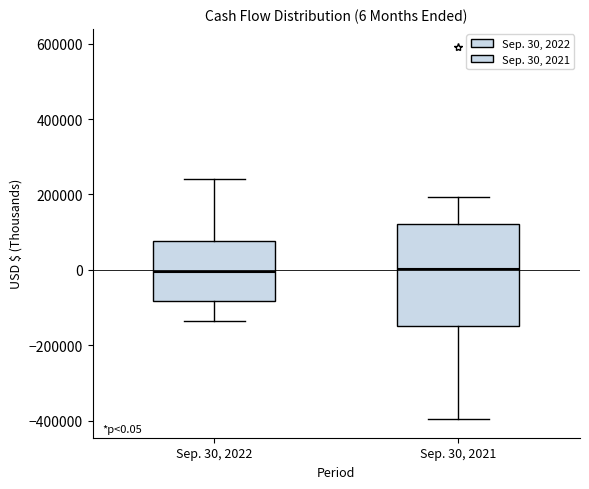

Comparing the boxes themselves (not the whiskers), which one is the tallest?

Sep. 30, 2021